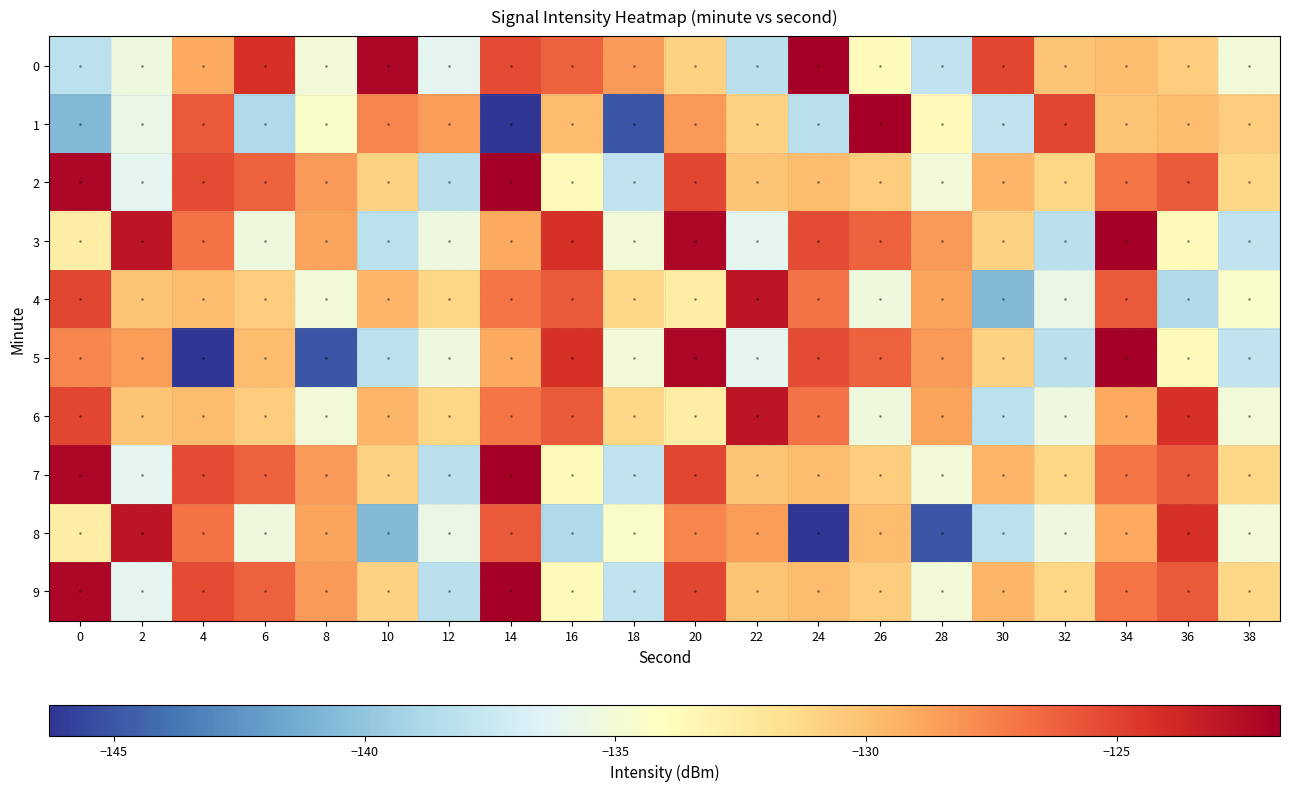

What is the spread (max minus min) of values at 28?

16.6